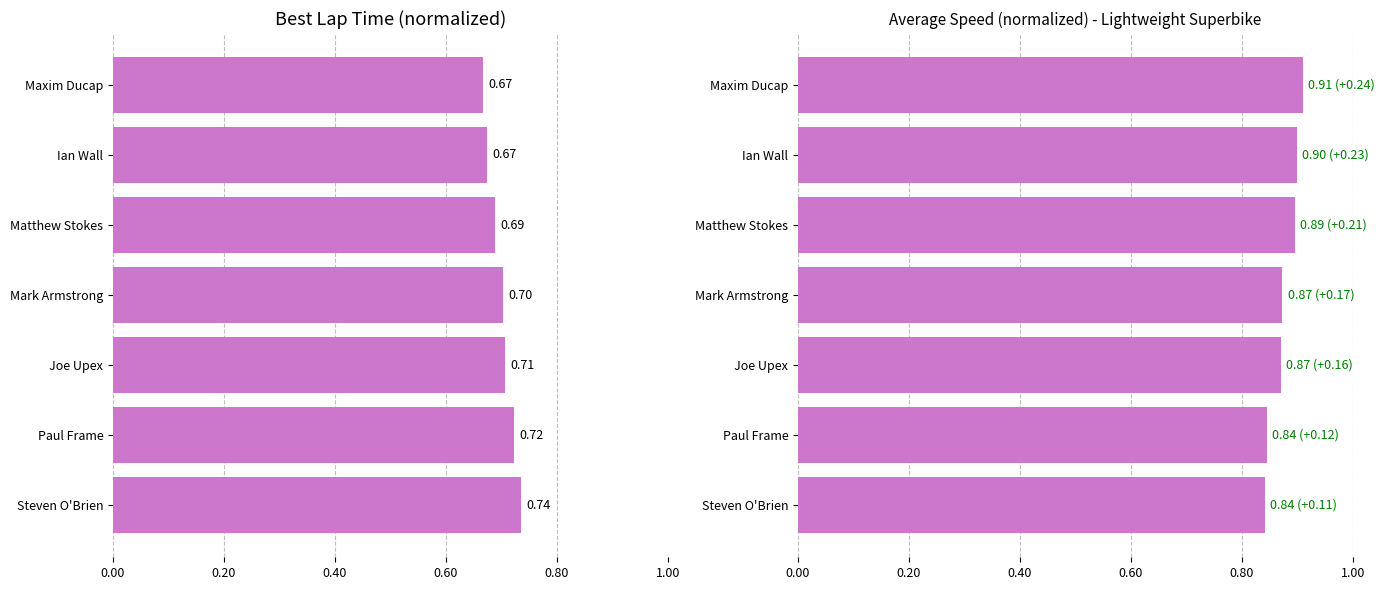

How many bars are there in total?

14